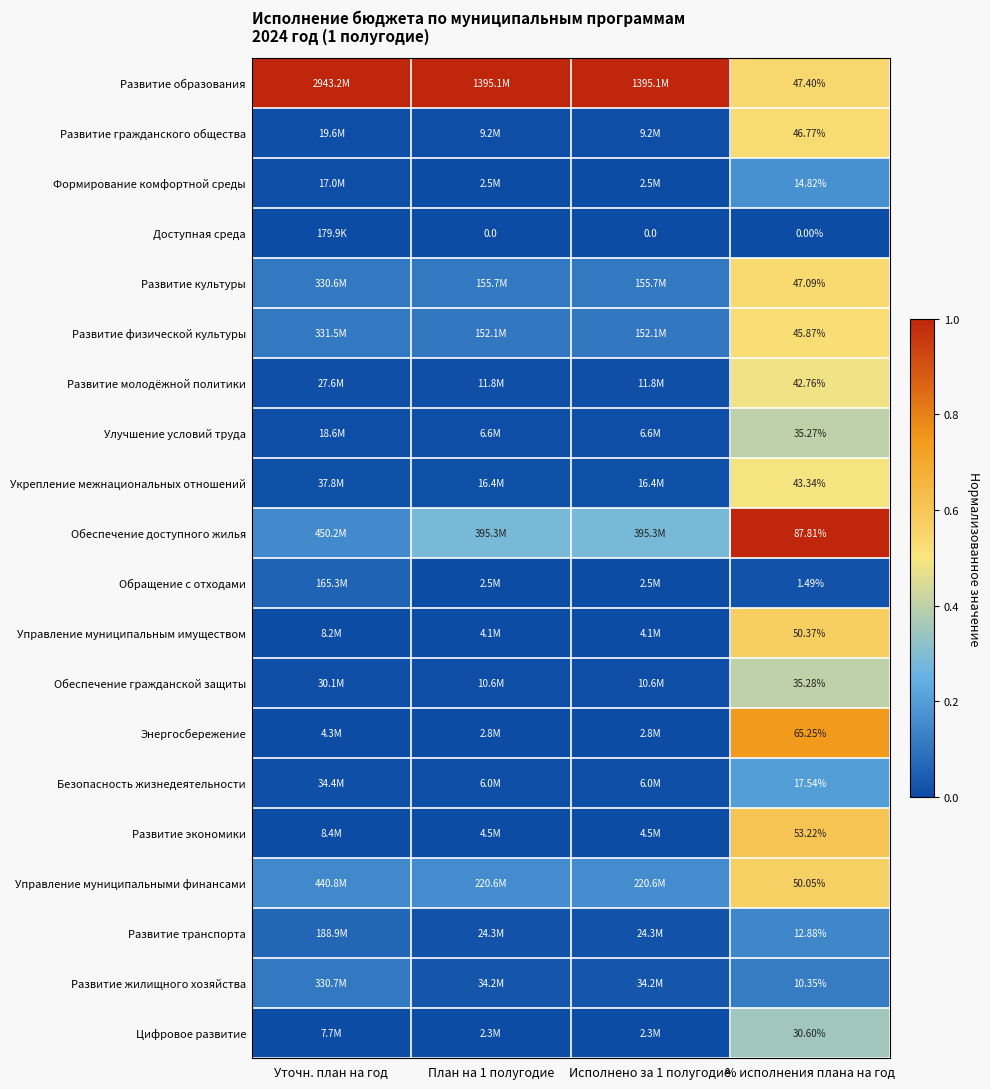

List the series in order of their peak value, lowest first.

Доступная среда, Обращение с отходами, Развитие жилищного хозяйства, Развитие транспорта, Формирование комфортной среды, Безопасность жизнедеятельности, Цифровое развитие, Улучшение условий труда, Обеспечение гражданской защиты, Развитие молодёжной политики, Укрепление межнациональных отношений, Развитие физической культуры, Развитие гражданского общества, Развитие культуры, Управление муниципальными финансами, Управление муниципальным имуществом, Развитие экономики, Энергосбережение, Развитие образования, Обеспечение доступного жилья